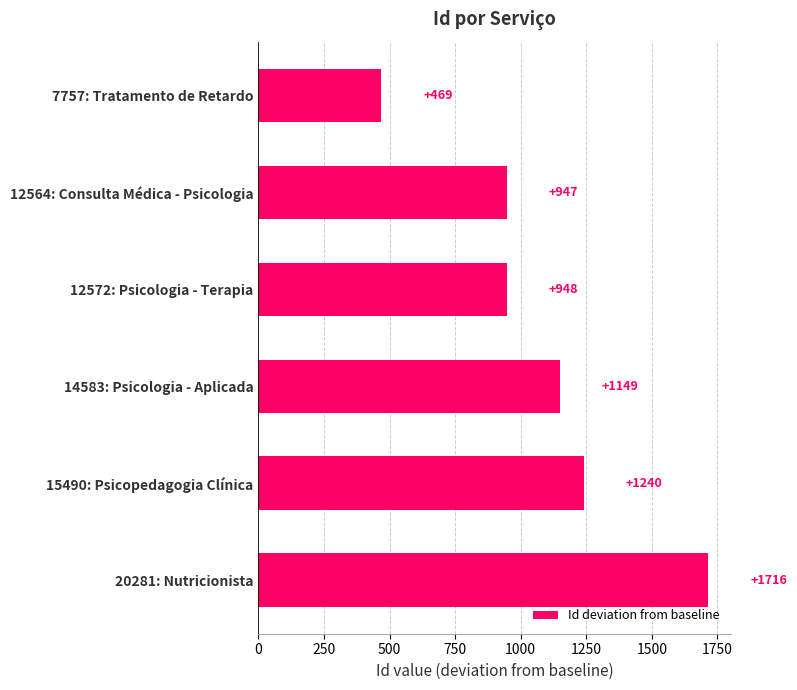

What is the ratio of the value at 14583: Psicologia - Aplicada to the value at 20281: Nutricionista?

0.7